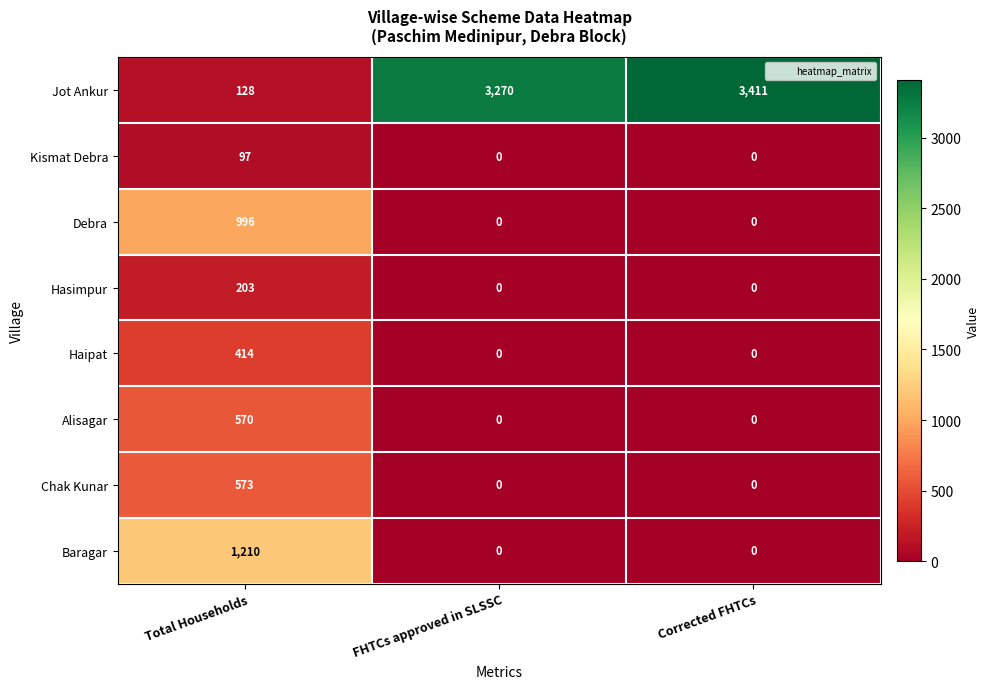

What is the total value across all series at Corrected FHTCs?

3411